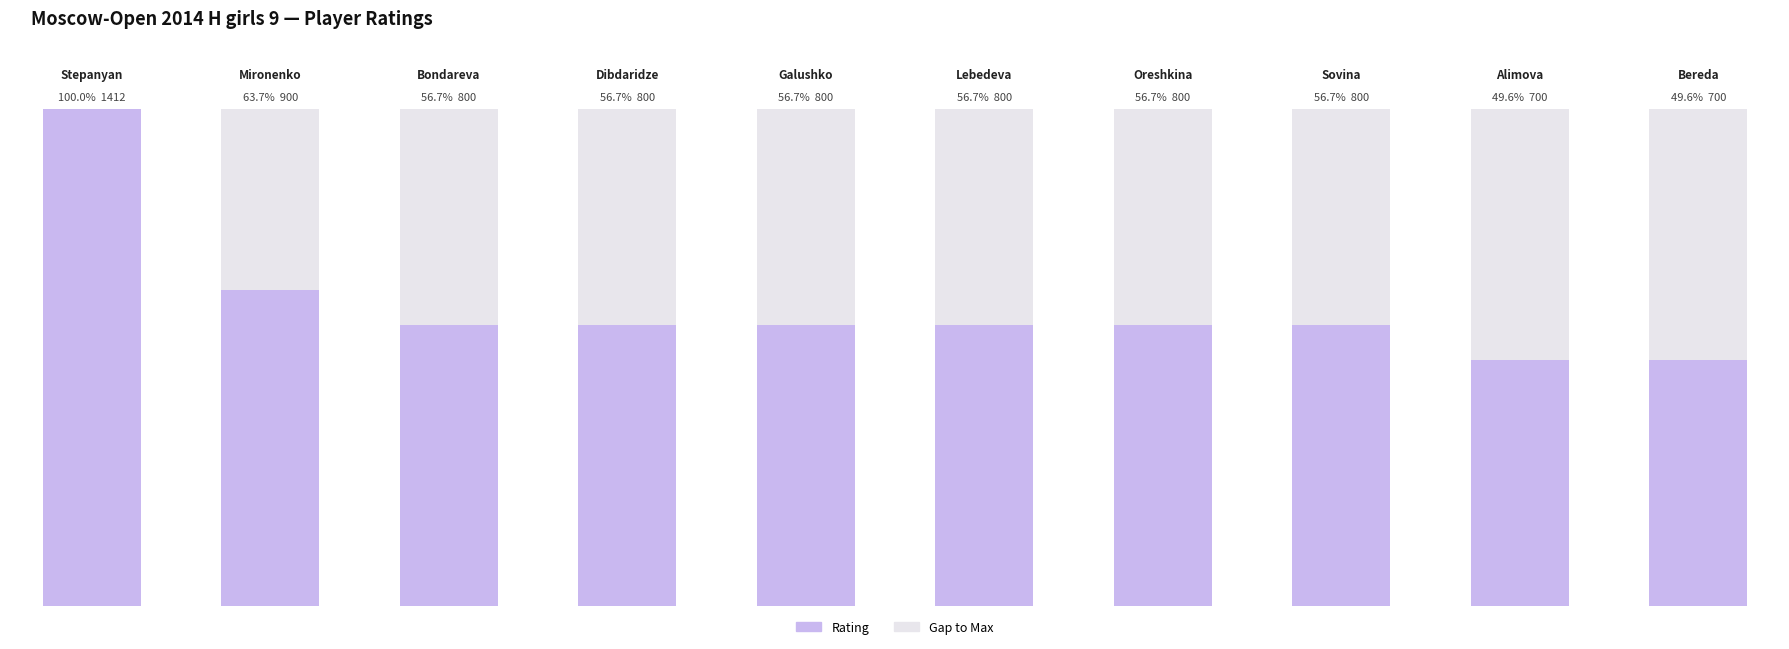

Is the value of Max Rating at Lebedeva Ulyana greater than the value of Rating at Mironenko Galina?

Yes